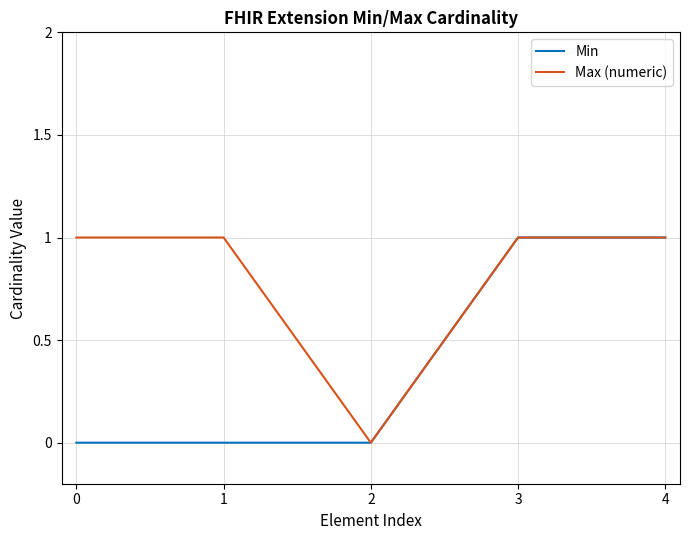

Is the value of Max (numeric) at 2 greater than the value of Min at 4?

No